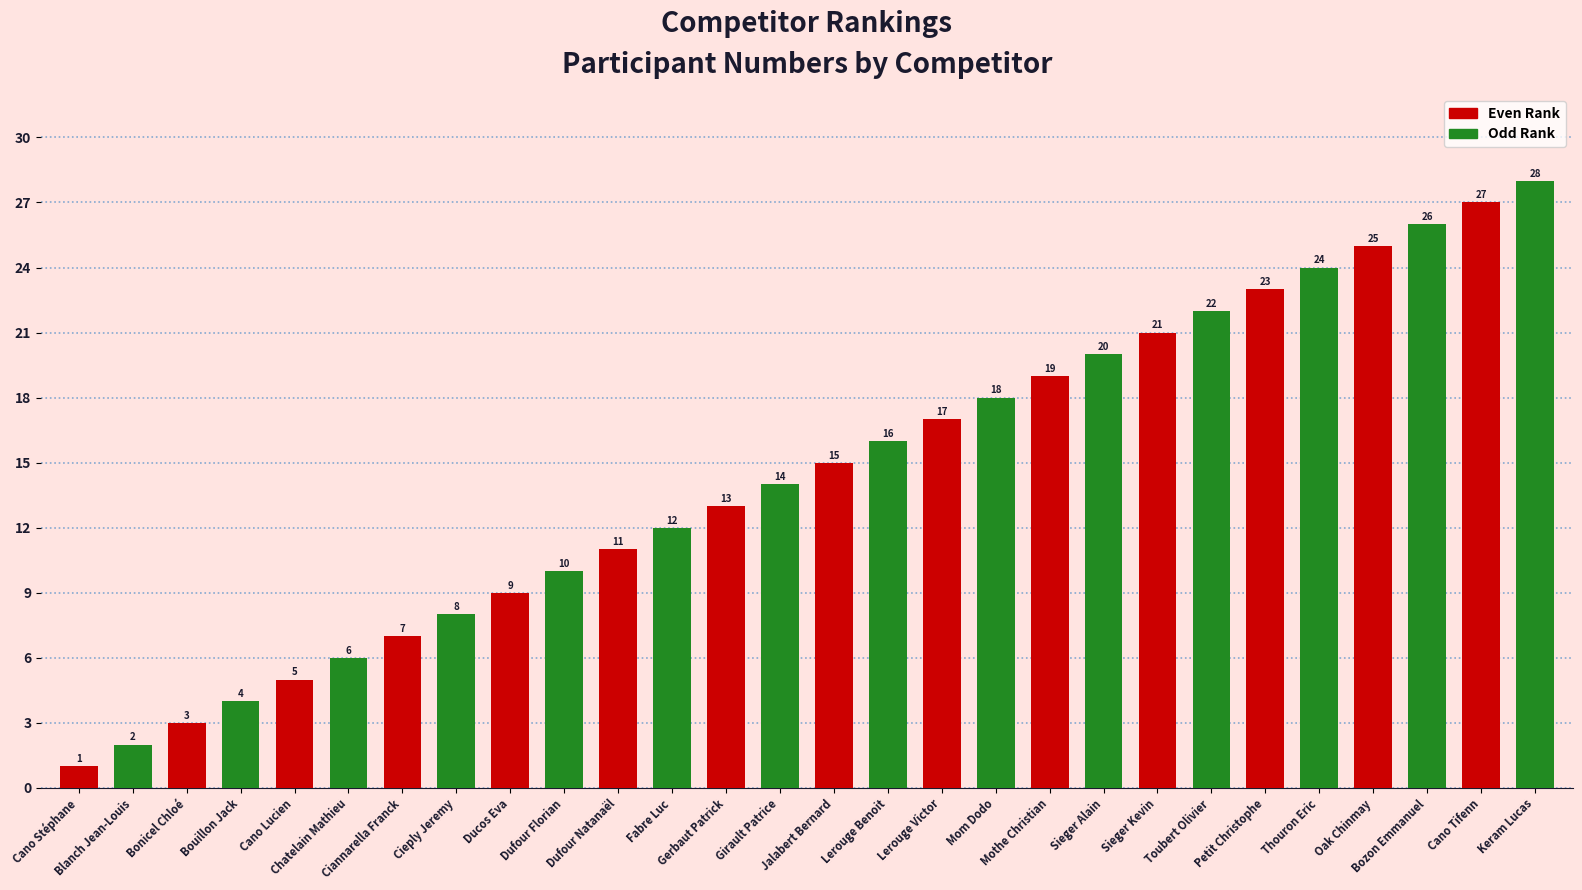

List the series in order of their overall mean, lowest first.

Even Rank, Odd Rank